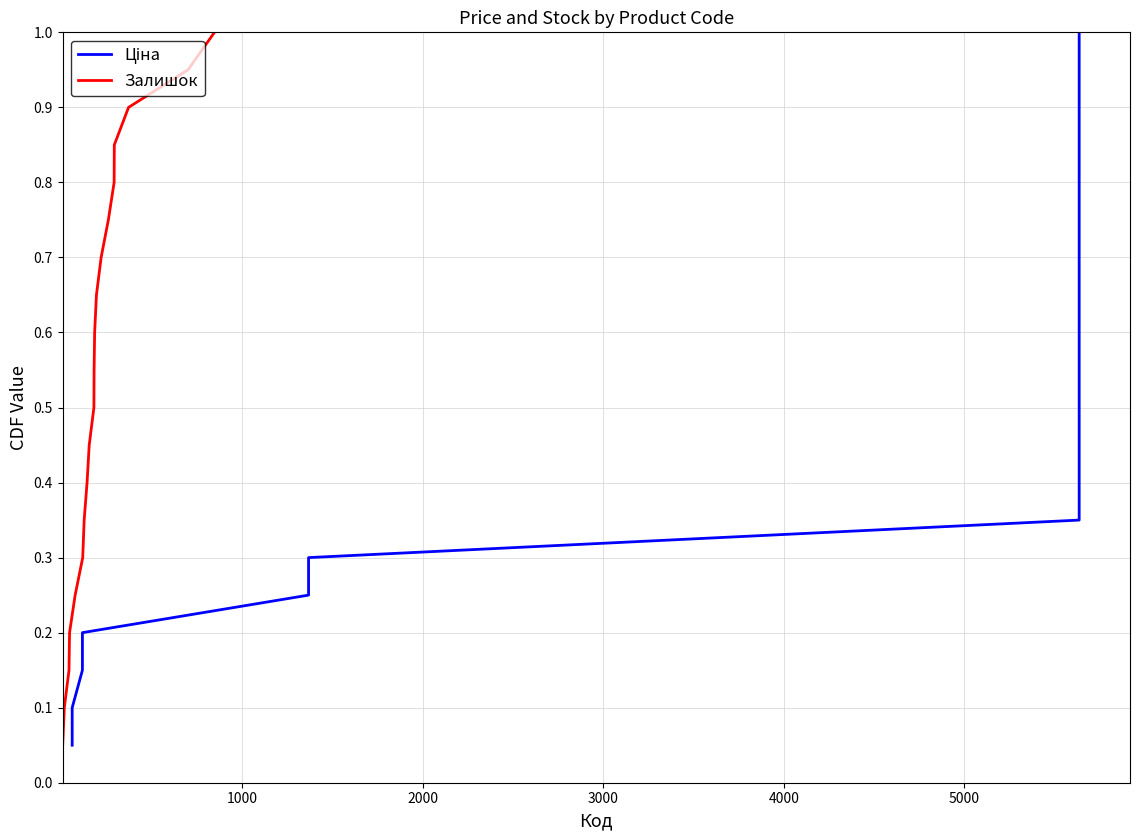

Does the chart have visible grid lines?

Yes